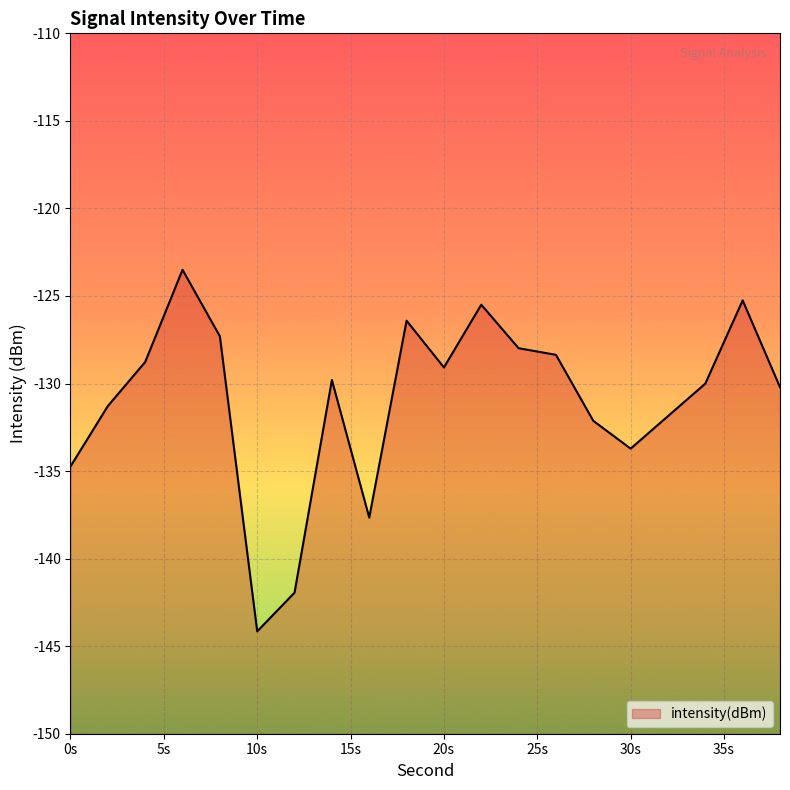

What is the difference between the maximum and second lowest values?

18.4